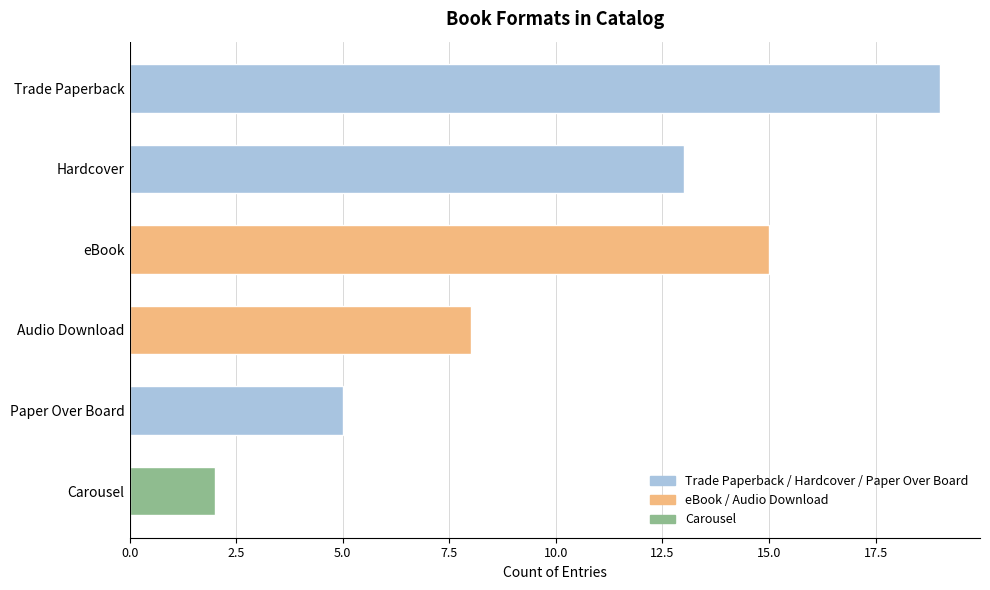

What is the average value?

10